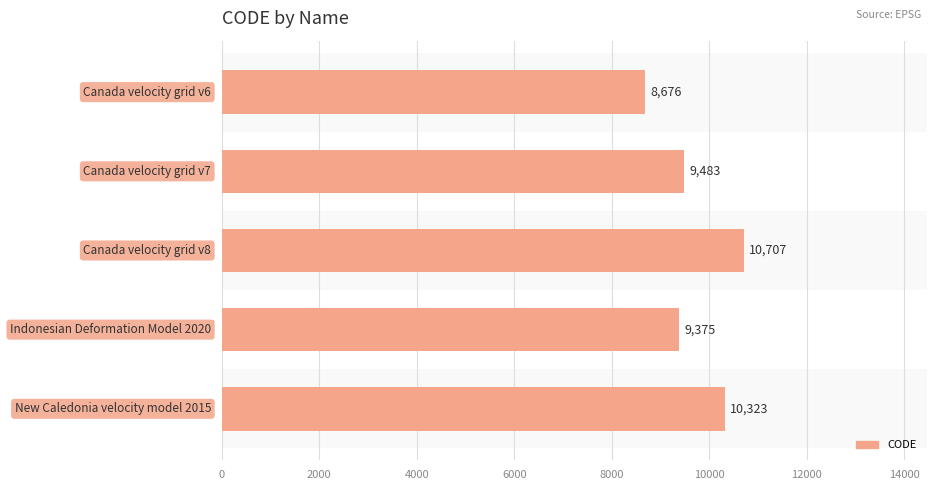

The chart shows a value of 15618 at 6000. True or false?

False